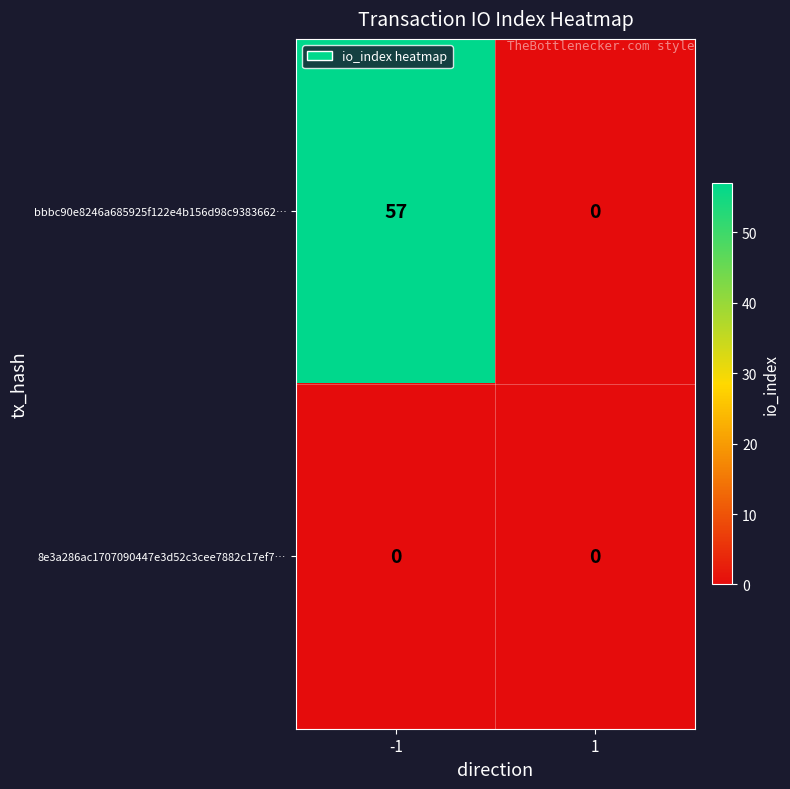

List the series in order of their overall mean, highest first.

bbbc90e8246a685925f122e4b156d98c9383662…, 8e3a286ac1707090447e3d52c3cee7882c17ef7…